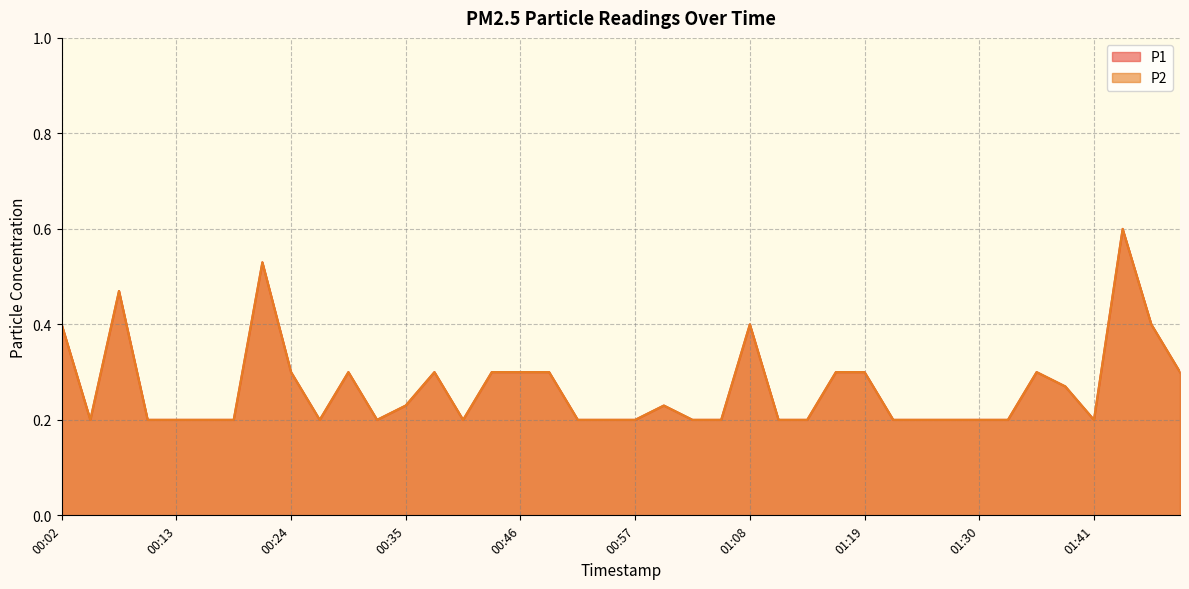

What is the label of the 25th point from the right?

00:43